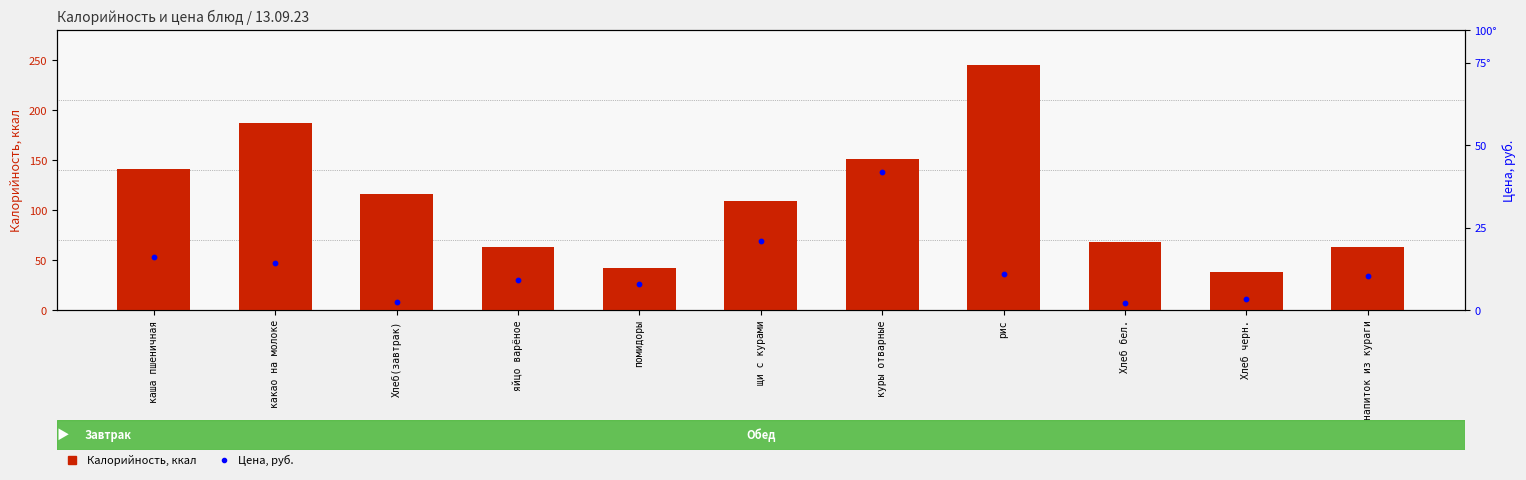

What are all the series names shown in the legend?

Калорийность, Цена